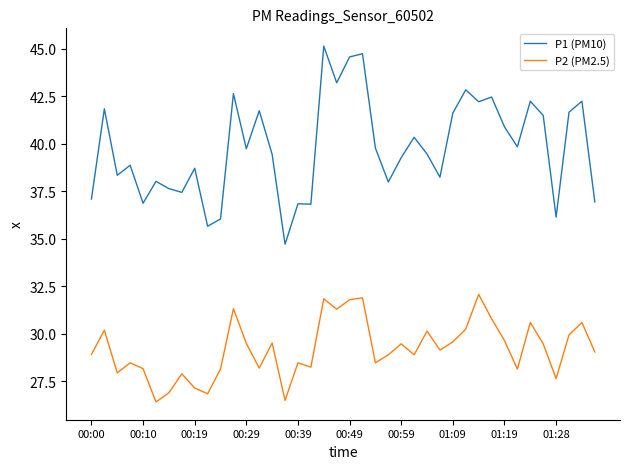

True or false: P1 (PM10) and P2 (PM2.5) intersect in this chart.

False